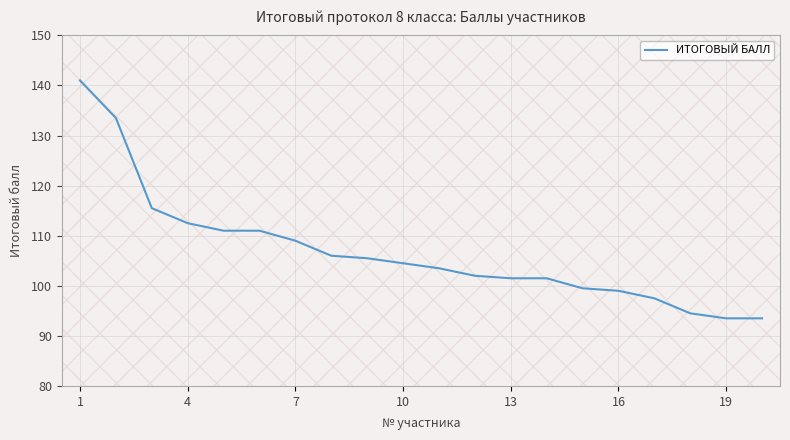

What is the minimum value shown in the chart?

93.5